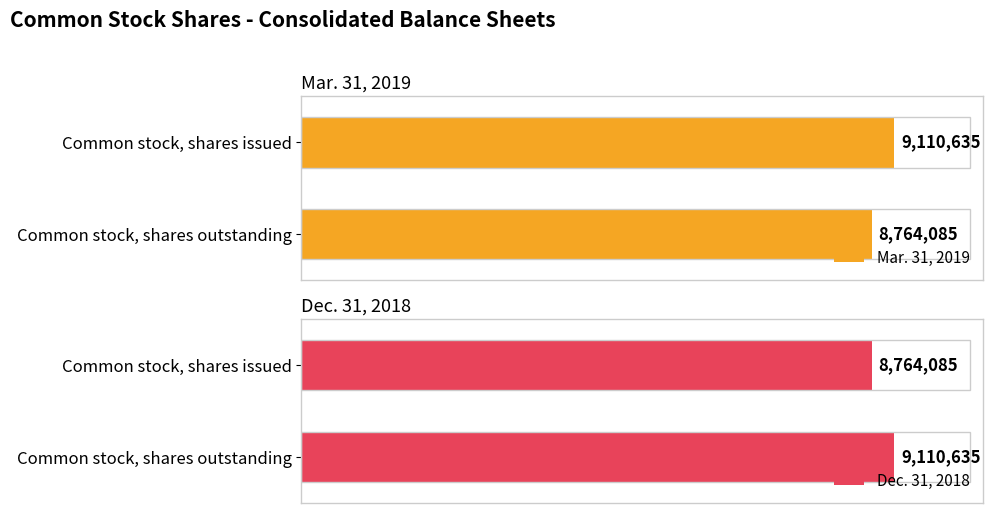

Reading left to right, what are all the values shown in this chart?

Mar. 31, 2019: 9110635	8764085
Dec. 31, 2018: 8764085	9110635